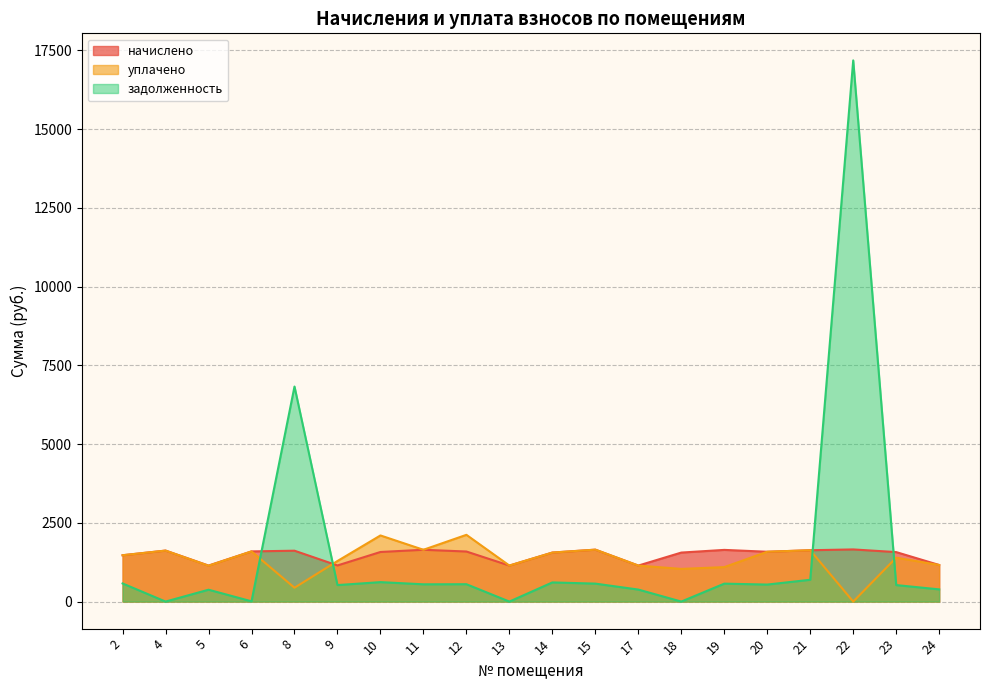

Which series has the largest range (max minus min)?

задолженность